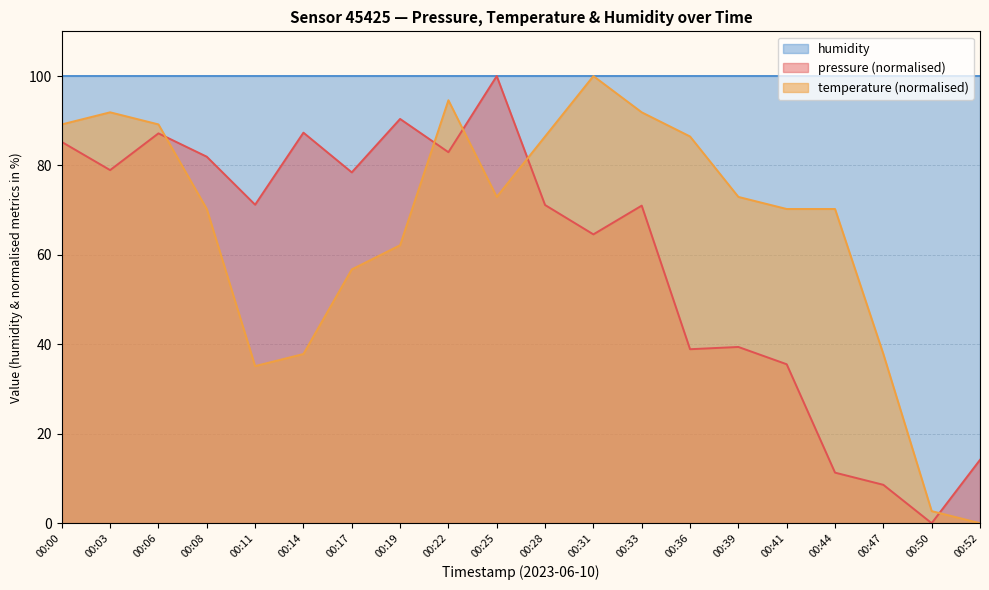

Which series ends up on top after the final intersection of pressure and temperature?

pressure